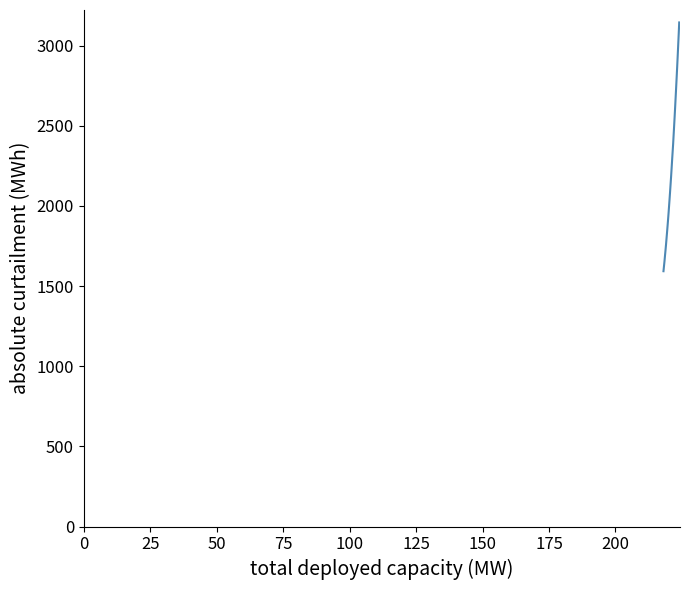

What is the difference between the second highest and second lowest values?

1447.7